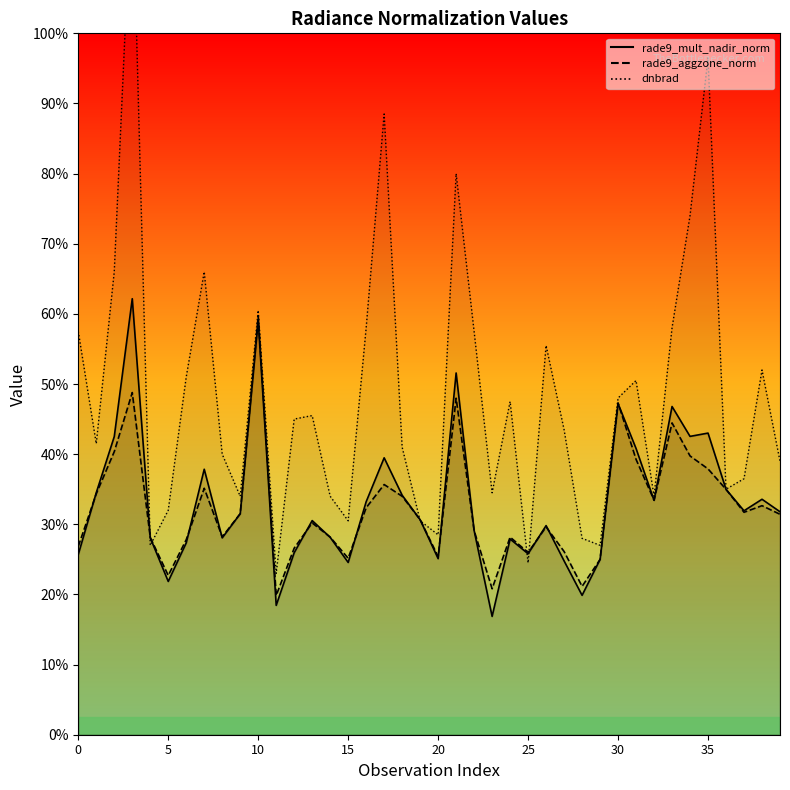

Which category has the highest value in the dnbrad series?

3